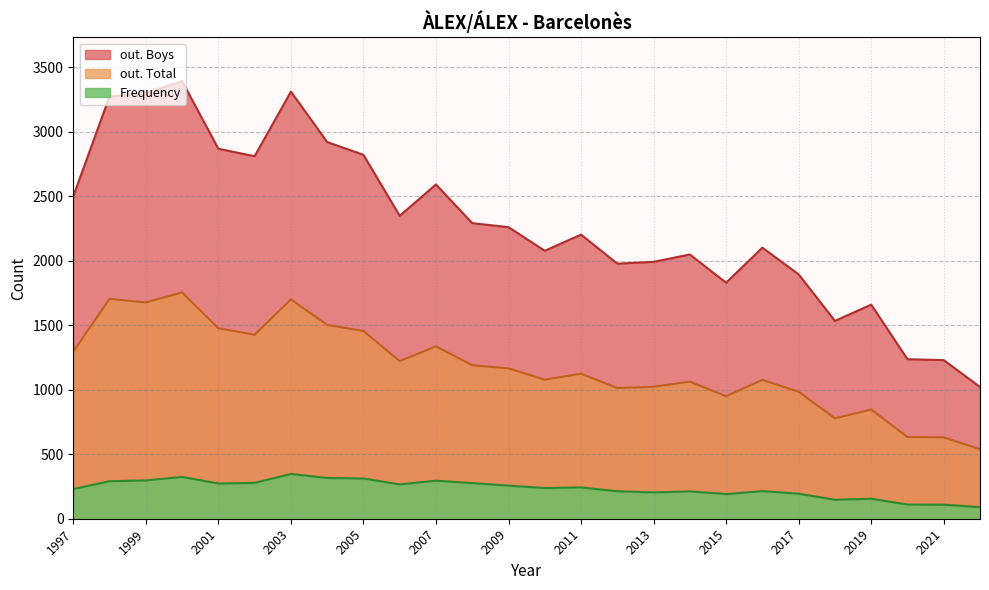

Which series has the largest total across all categories?

out. Boys